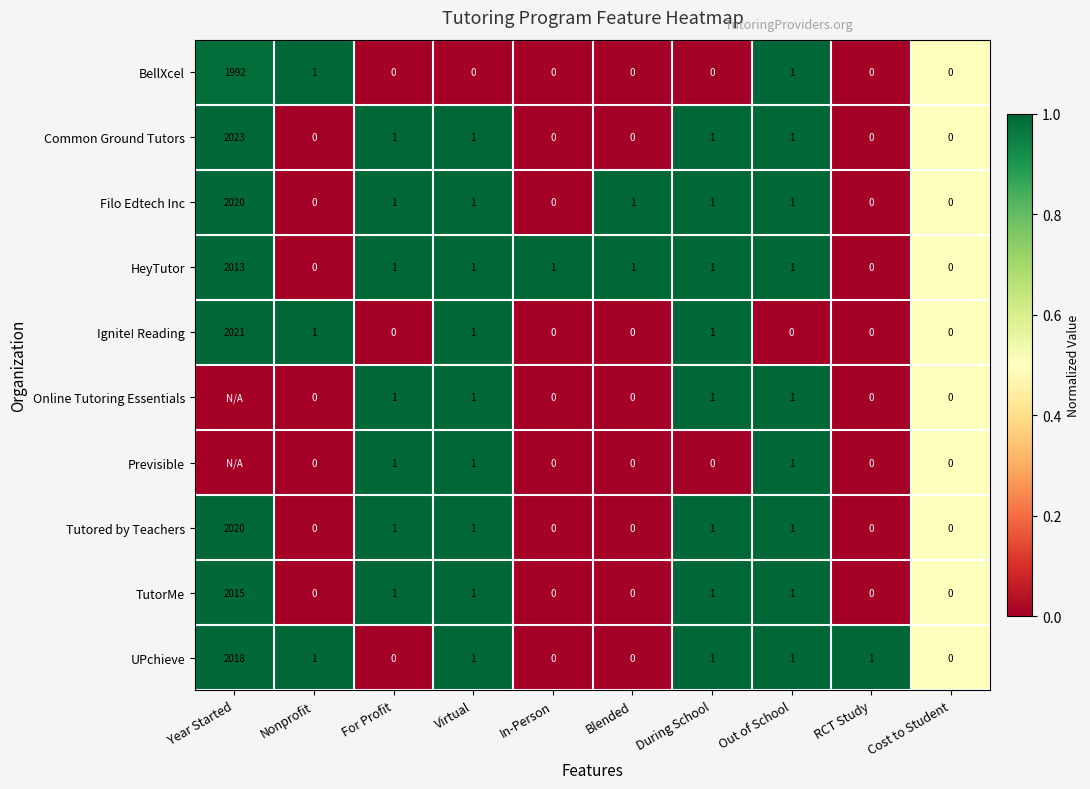

What is the total value across all series at Virtual?

9